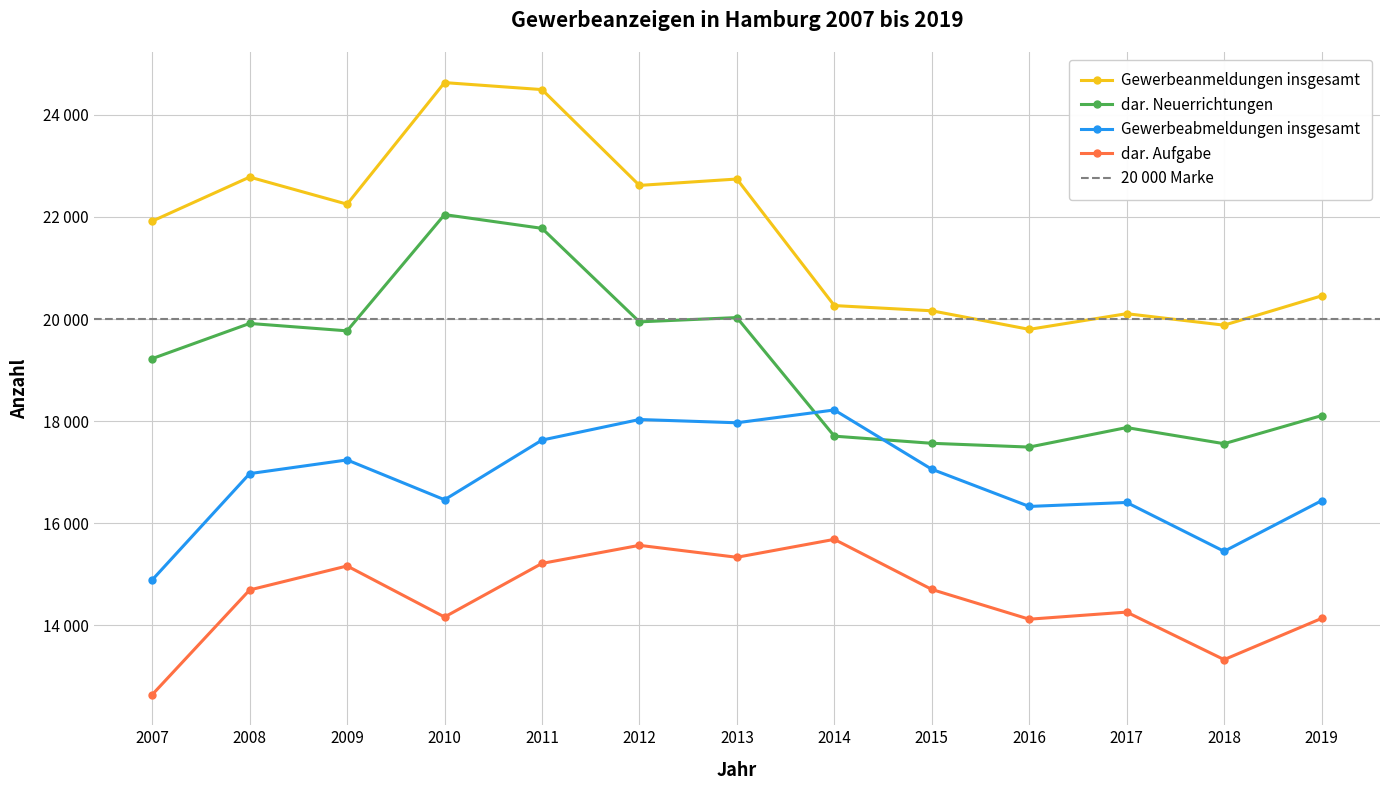

Reading left to right, transcribe all the data shown in this chart.

Gewerbeanmeldungen insgesamt: 21918	22781	22250	24632	24495	22618	22743	20264	20162	19798	20105	19880	20454
dar. Neuerrichtungen: 19225	19914	19769	22046	21777	19945	20029	17706	17566	17492	17874	17558	18108
Gewerbeabmeldungen insgesamt: 14890	16972	17240	16460	17629	18032	17968	18219	17058	16329	16407	15450	16441
dar. Aufgabe: 12642	14693	15163	14163	15213	15567	15333	15684	14703	14120	14259	13328	14135